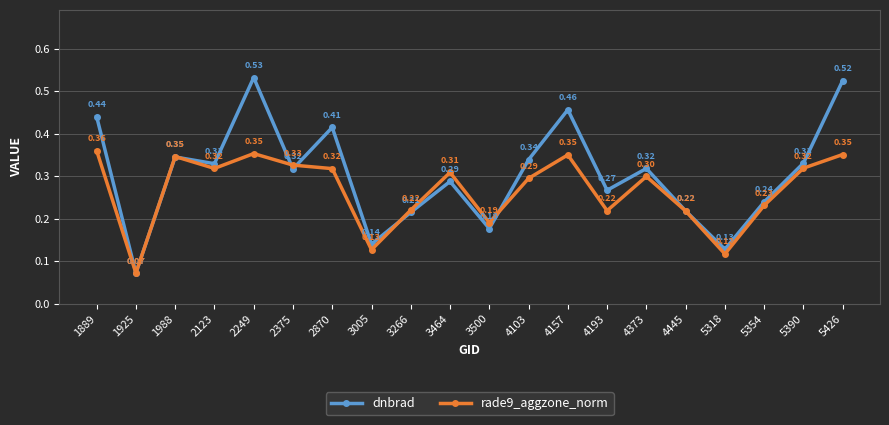

What are all the series names shown in the legend?

dnbrad, rade9_aggzone_norm